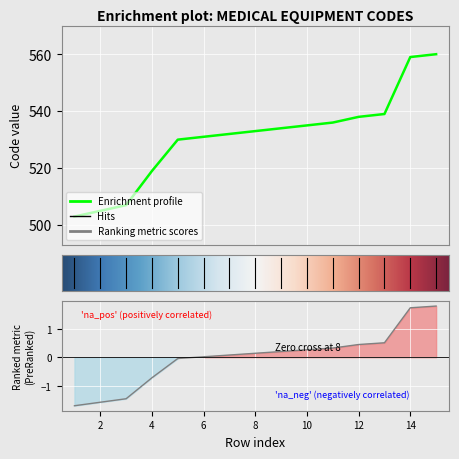

The chart shows a value of 281 at 1. True or false?

False